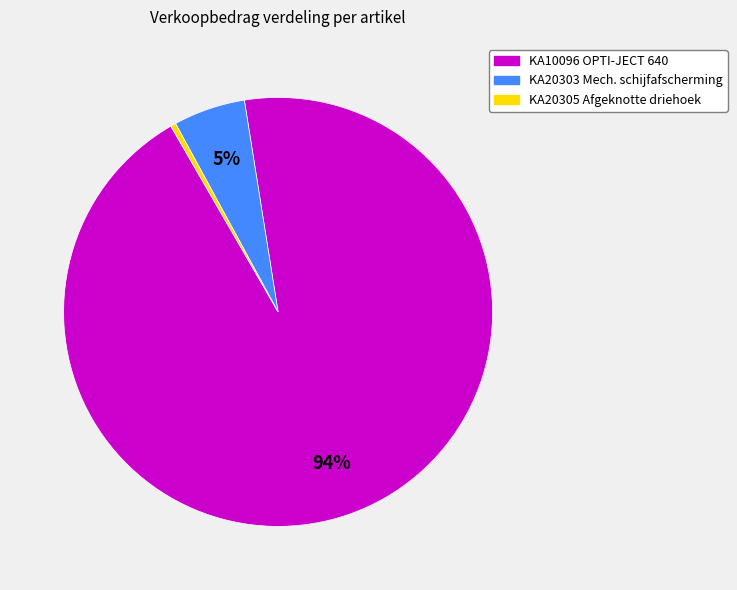

Which has a higher value, KA20303 Mech. schijfafscherming or KA10096 OPTI-JECT 640?

KA10096 OPTI-JECT 640